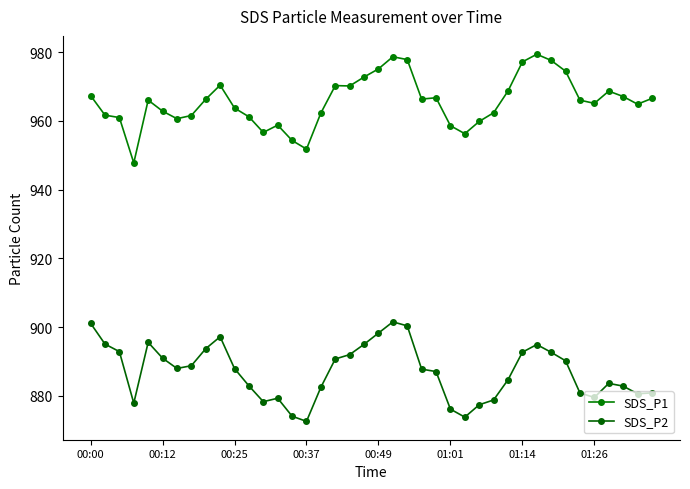

Which series has the largest total across all categories?

SDS_P1